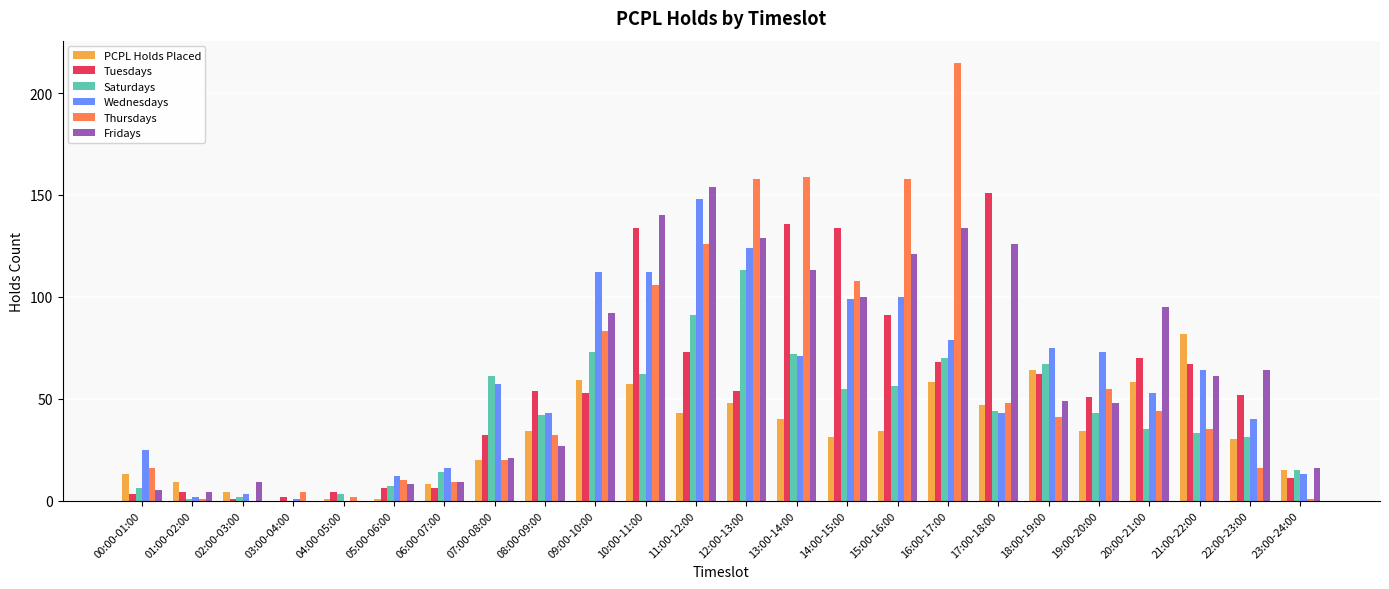

Reading left to right, what are all the values shown in this chart?

PCPL Holds Placed: 00:00-01:00=13	01:00-02:00=9	02:00-03:00=4	03:00-04:00=0	04:00-05:00=1	05:00-06:00=1	06:00-07:00=8	07:00-08:00=20	08:00-09:00=34	09:00-10:00=59	10:00-11:00=57	11:00-12:00=43	12:00-13:00=48	13:00-14:00=40	14:00-15:00=31	15:00-16:00=34	16:00-17:00=58	17:00-18:00=47	18:00-19:00=64	19:00-20:00=34	20:00-21:00=58	21:00-22:00=82	22:00-23:00=30	23:00-24:00=15
Tuesdays: 00:00-01:00=3	01:00-02:00=4	02:00-03:00=1	03:00-04:00=2	04:00-05:00=4	05:00-06:00=6	06:00-07:00=6	07:00-08:00=32	08:00-09:00=54	09:00-10:00=53	10:00-11:00=134	11:00-12:00=73	12:00-13:00=54	13:00-14:00=136	14:00-15:00=134	15:00-16:00=91	16:00-17:00=68	17:00-18:00=151	18:00-19:00=62	19:00-20:00=51	20:00-21:00=70	21:00-22:00=67	22:00-23:00=52	23:00-24:00=11
Saturdays: 00:00-01:00=6	01:00-02:00=1	02:00-03:00=2	03:00-04:00=0	04:00-05:00=3	05:00-06:00=7	06:00-07:00=14	07:00-08:00=61	08:00-09:00=42	09:00-10:00=73	10:00-11:00=62	11:00-12:00=91	12:00-13:00=113	13:00-14:00=72	14:00-15:00=55	15:00-16:00=56	16:00-17:00=70	17:00-18:00=44	18:00-19:00=67	19:00-20:00=43	20:00-21:00=35	21:00-22:00=33	22:00-23:00=31	23:00-24:00=15
Wednesdays: 00:00-01:00=25	01:00-02:00=2	02:00-03:00=3	03:00-04:00=1	04:00-05:00=0	05:00-06:00=12	06:00-07:00=16	07:00-08:00=57	08:00-09:00=43	09:00-10:00=112	10:00-11:00=112	11:00-12:00=148	12:00-13:00=124	13:00-14:00=71	14:00-15:00=99	15:00-16:00=100	16:00-17:00=79	17:00-18:00=43	18:00-19:00=75	19:00-20:00=73	20:00-21:00=53	21:00-22:00=64	22:00-23:00=40	23:00-24:00=13
Thursdays: 00:00-01:00=16	01:00-02:00=1	02:00-03:00=0	03:00-04:00=4	04:00-05:00=2	05:00-06:00=10	06:00-07:00=9	07:00-08:00=20	08:00-09:00=32	09:00-10:00=83	10:00-11:00=106	11:00-12:00=126	12:00-13:00=158	13:00-14:00=159	14:00-15:00=108	15:00-16:00=158	16:00-17:00=215	17:00-18:00=48	18:00-19:00=41	19:00-20:00=55	20:00-21:00=44	21:00-22:00=35	22:00-23:00=16	23:00-24:00=1
Fridays: 00:00-01:00=5	01:00-02:00=4	02:00-03:00=9	03:00-04:00=0	04:00-05:00=0	05:00-06:00=8	06:00-07:00=9	07:00-08:00=21	08:00-09:00=27	09:00-10:00=92	10:00-11:00=140	11:00-12:00=154	12:00-13:00=129	13:00-14:00=113	14:00-15:00=100	15:00-16:00=121	16:00-17:00=134	17:00-18:00=126	18:00-19:00=49	19:00-20:00=48	20:00-21:00=95	21:00-22:00=61	22:00-23:00=64	23:00-24:00=16